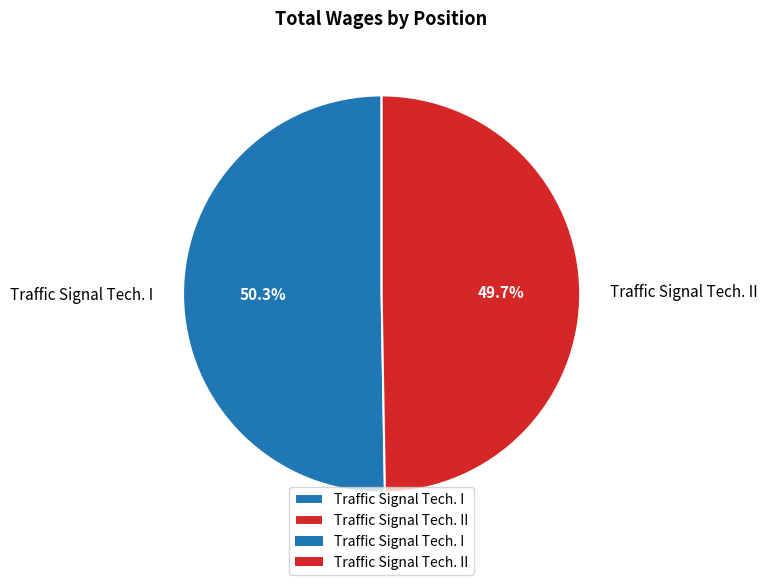

To the nearest percent, what is the difference between the largest and smallest slice percentages?

1%